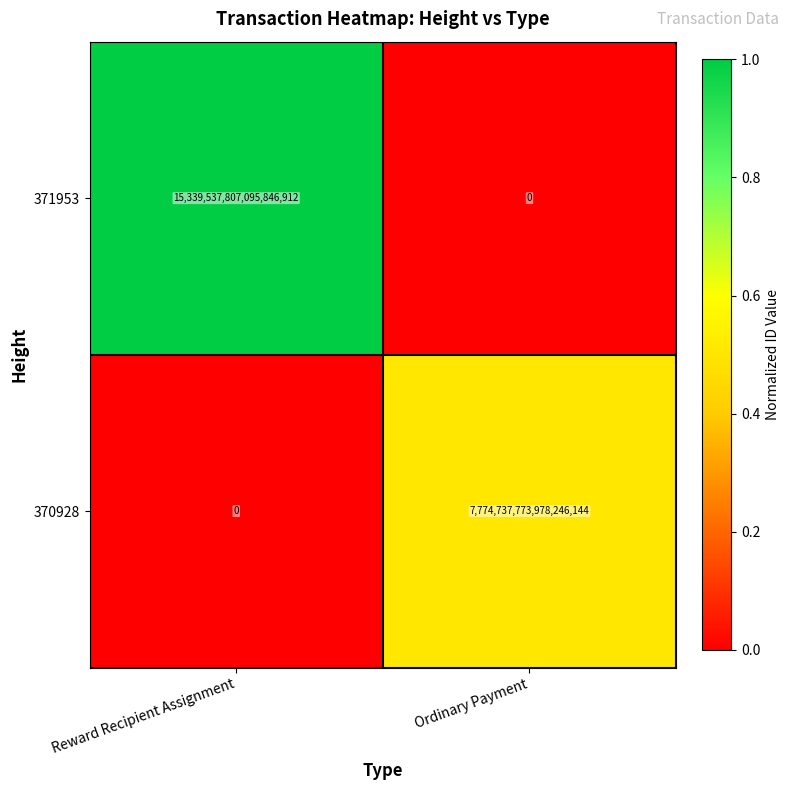

Between Reward Recipient Assignment and Ordinary Payment, which series saw the biggest shift?

371953